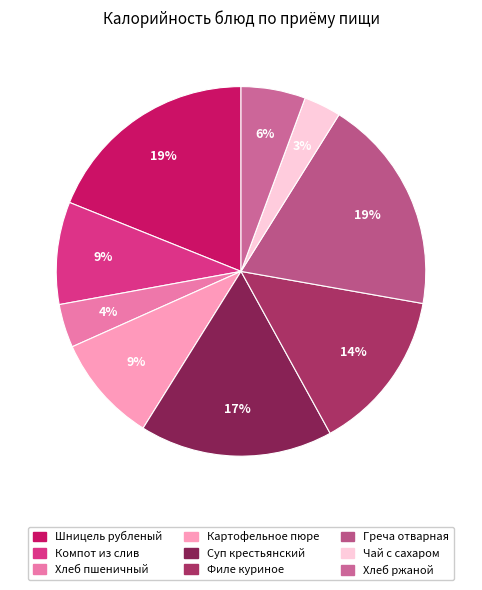

True or false: Компот из слив accounts for 1% of the total.

False